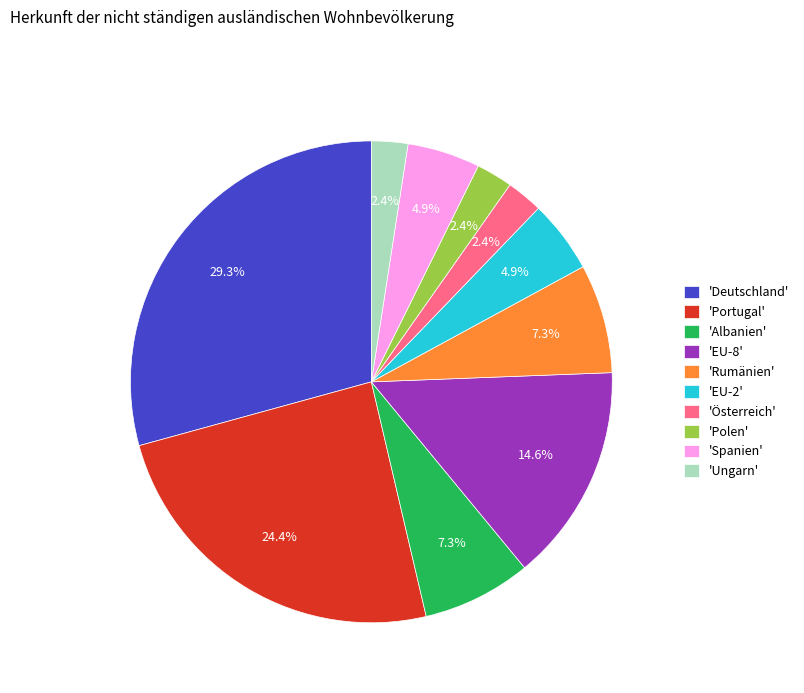

Which has a higher value, 'Portugal' or 'Österreich'?

'Portugal'